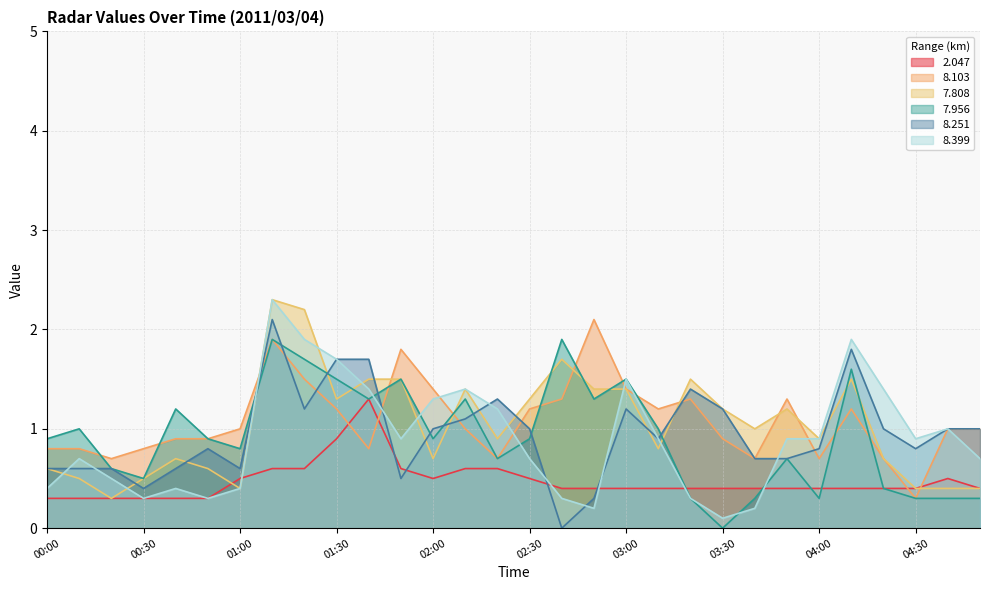

What are all the series names shown in the legend?

2.047, 8.103, 7.808, 7.956, 8.251, 8.399